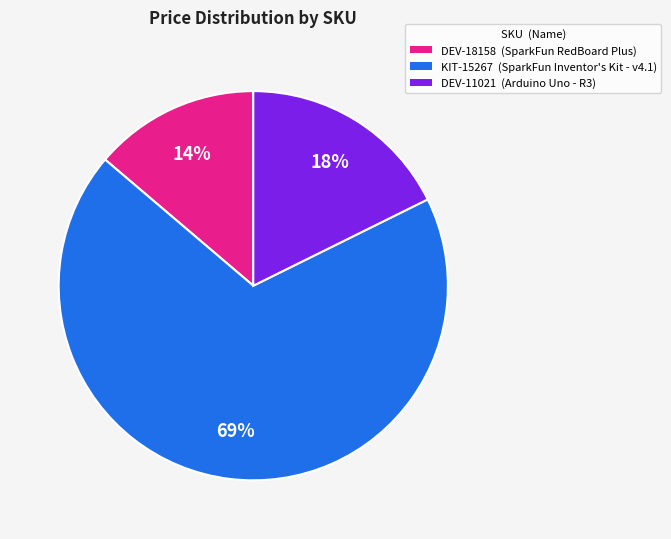

How many segments does this pie chart have?

3